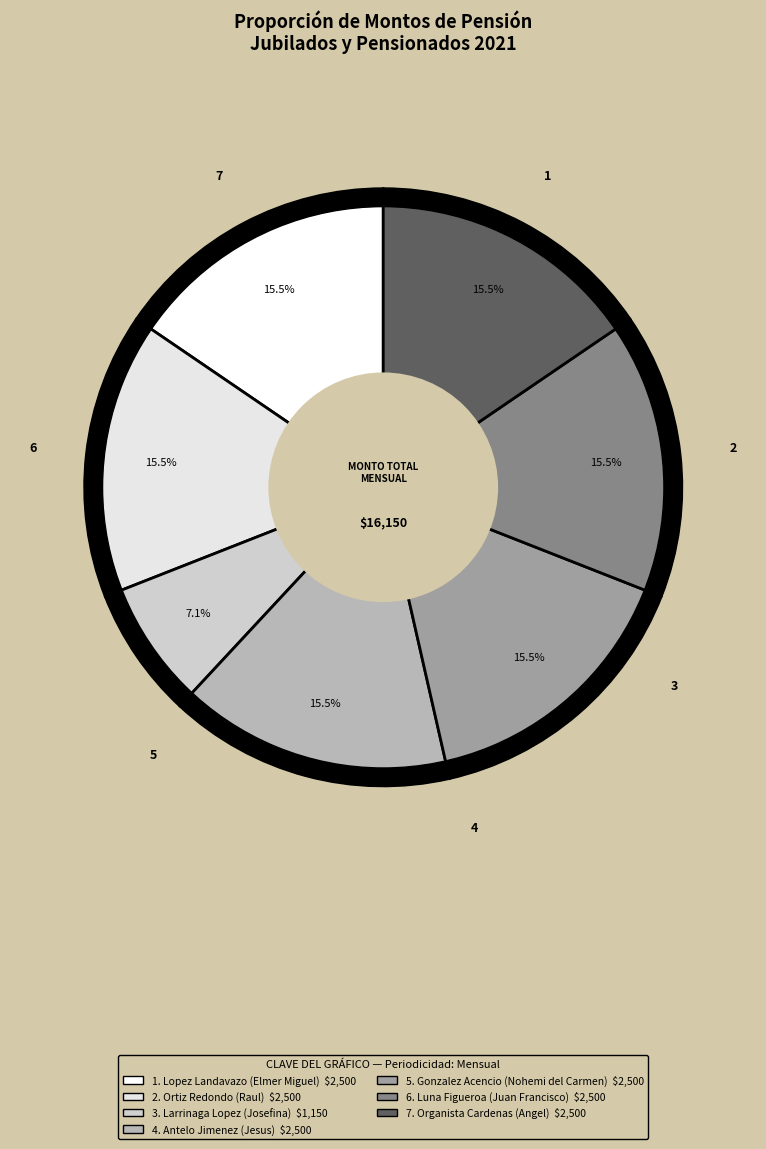

What percentage is the Luna Figueroa
(Juan Francisco) slice, to the nearest percent?

15%